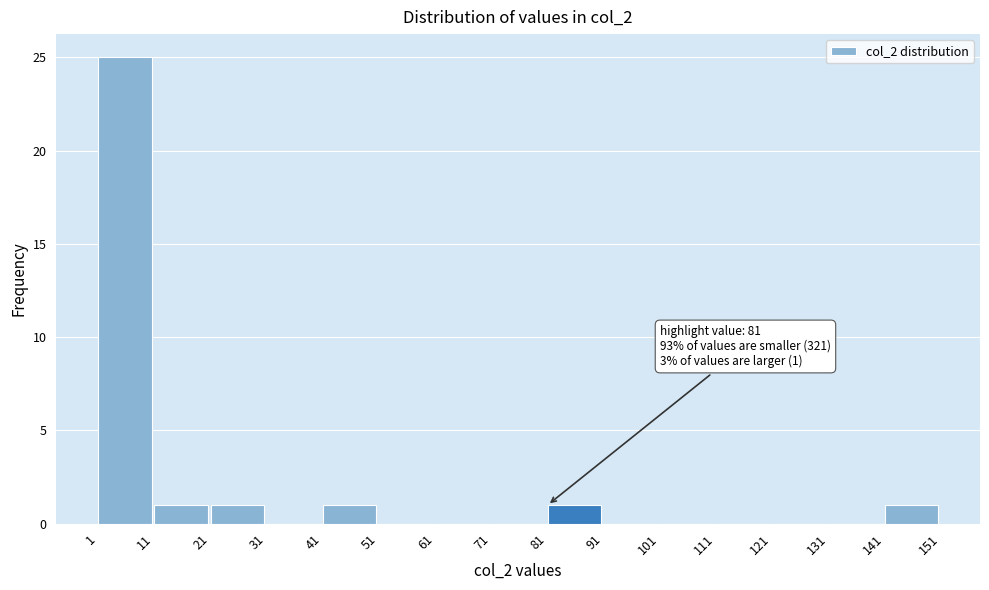

Over which range of the x-axis is the bar tallest?

1 to 11